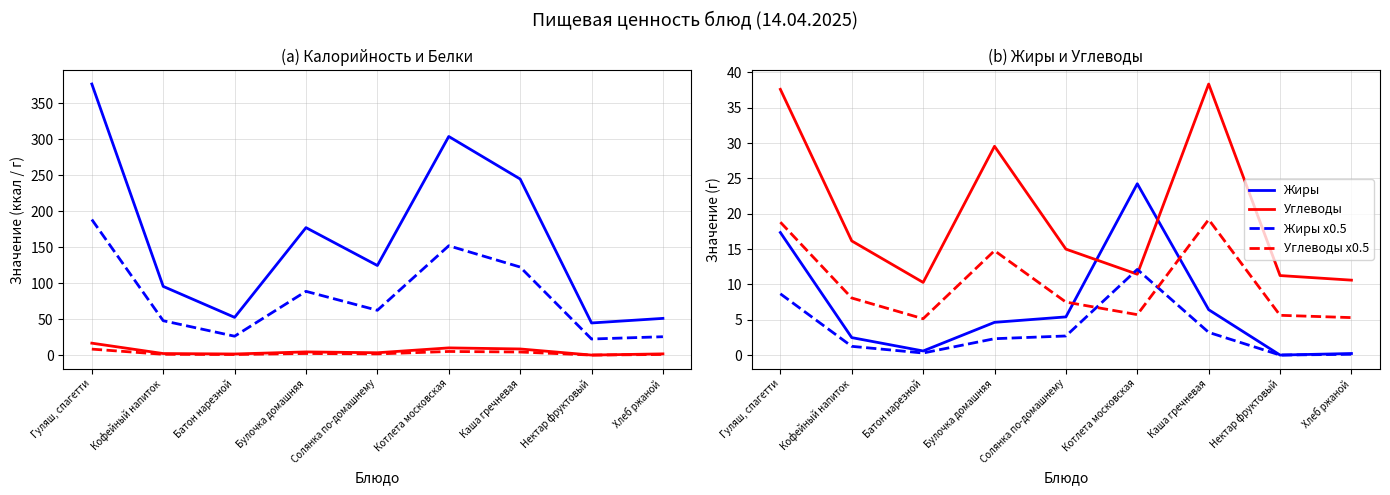

Which has a higher value, Каша гречневая or Гуляш, спагетти?

Гуляш, спагетти